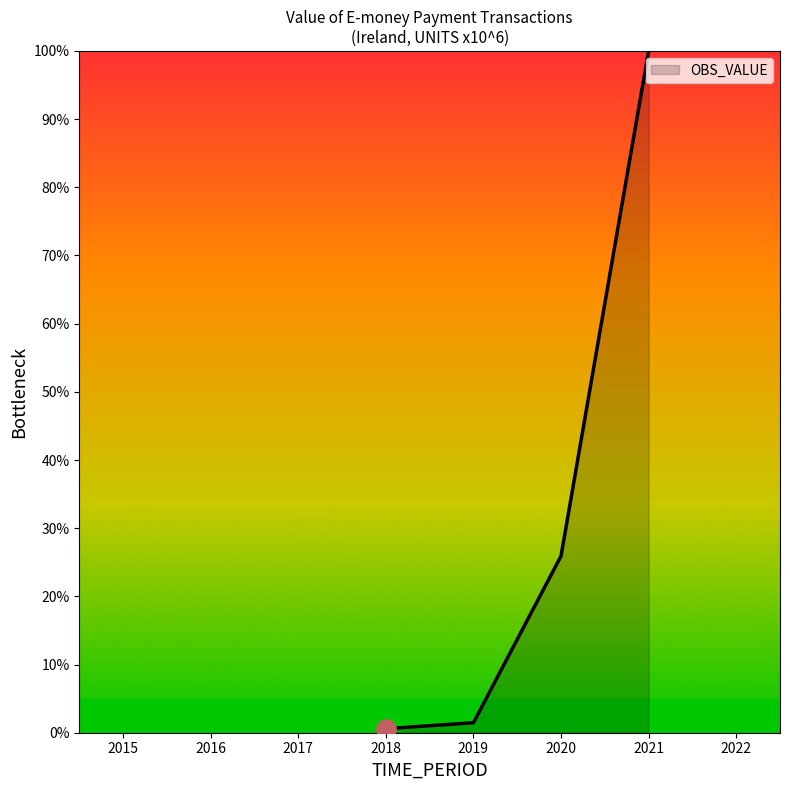

Rank the categories by value from lowest to highest.

2018, 2019, 2020, 2021